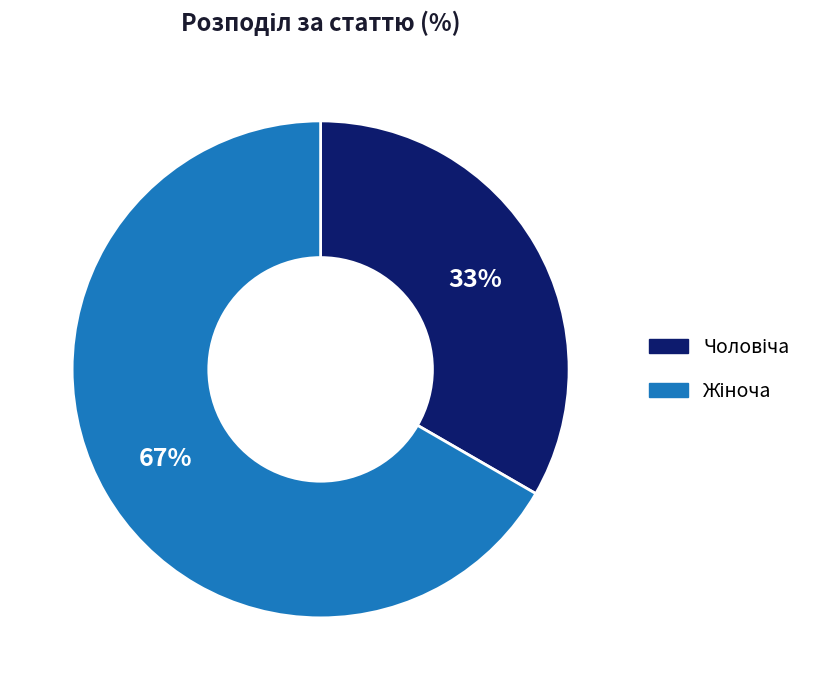

Does any single category account for the majority?

Yes